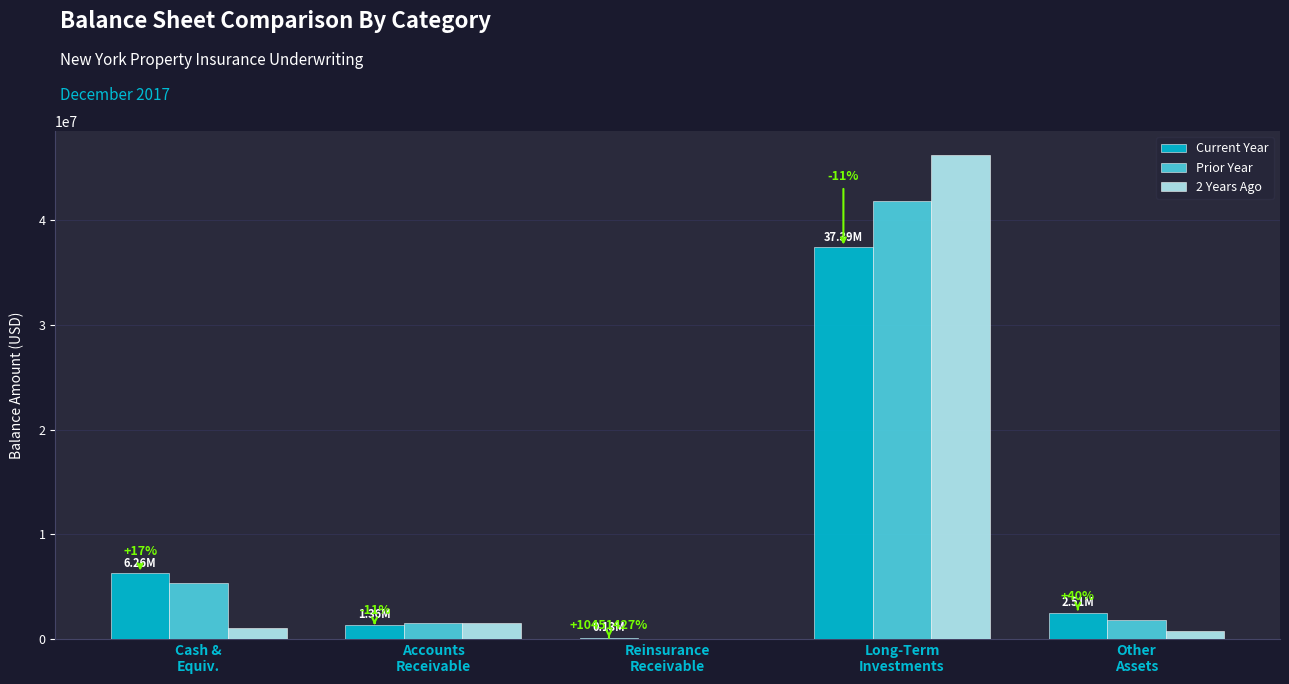

What is the sum of all Current Year values?

47642251.3